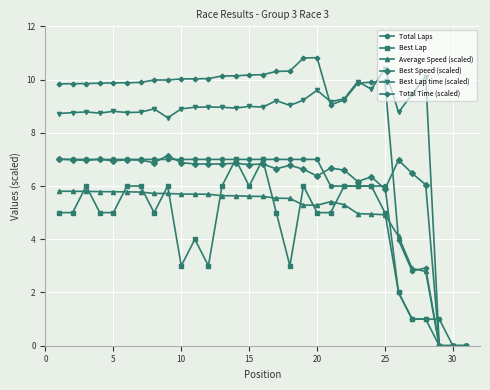

What is the highest value of the Best Lap time (scaled) series?

10.4